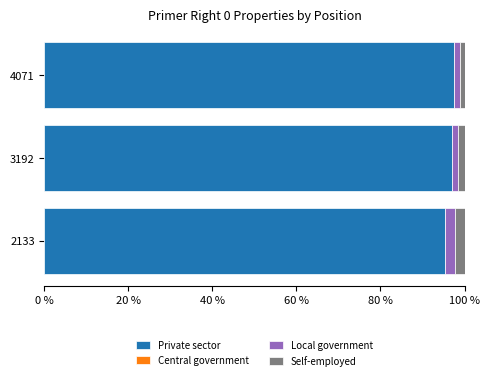

The value of Private sector at 2133 is 95.3. True or false?

True